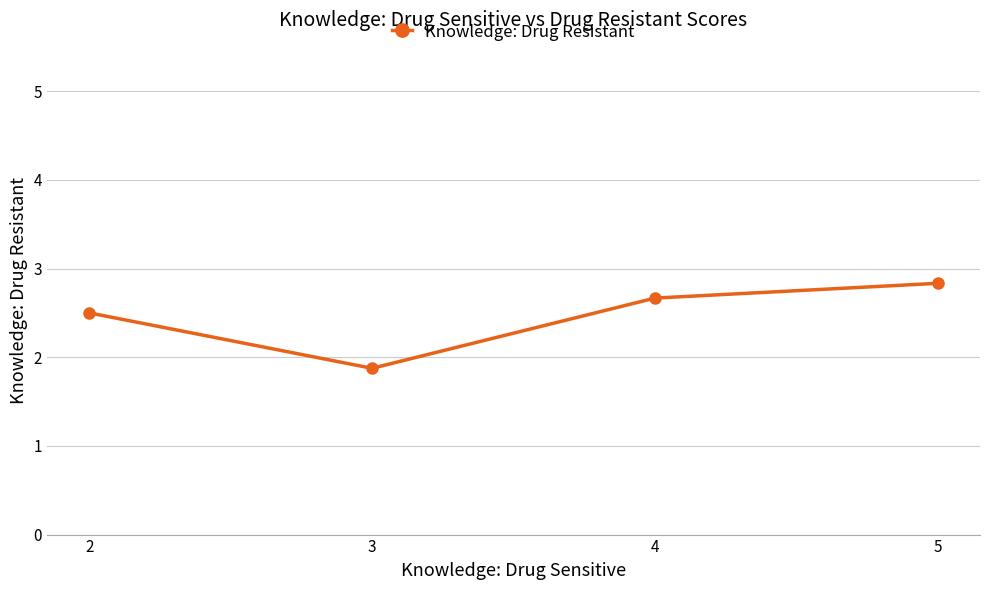

What is the difference between the maximum and minimum values?

1.0